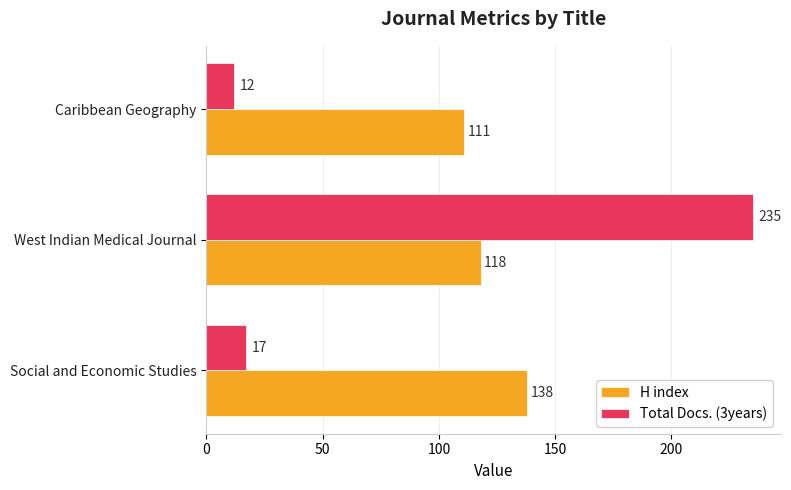

What is the lowest value of the Total Docs. (3years) series?

12